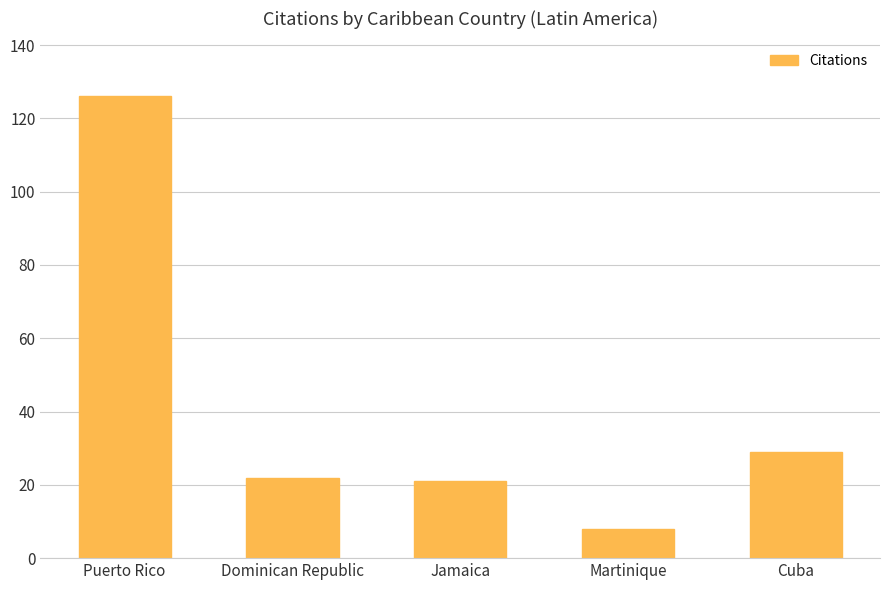

Does the chart contain any negative values?

No